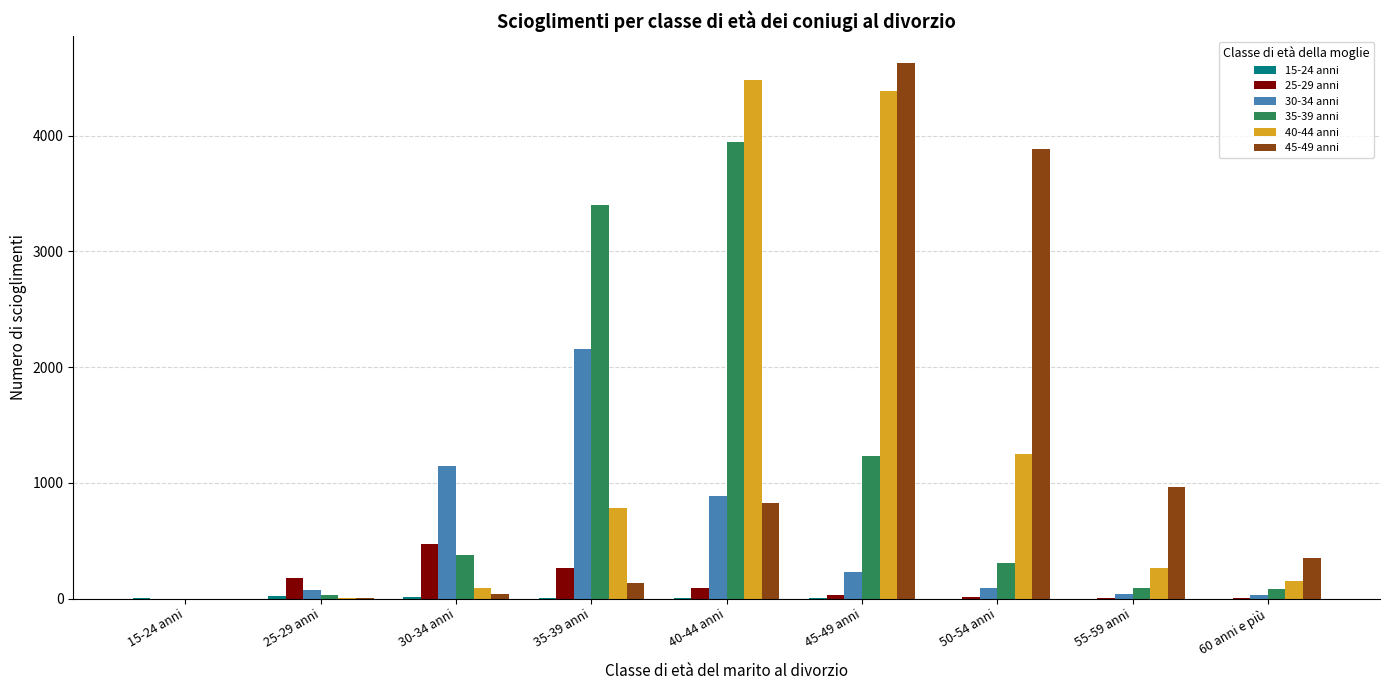

At which category does the chart reach its peak across all series?

45-49 anni